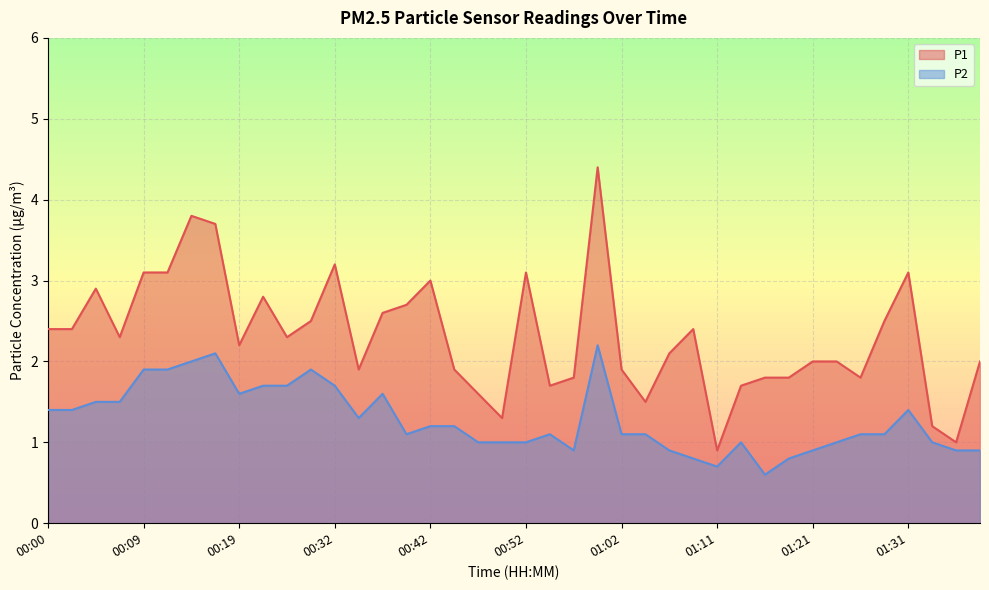

What is the value of the P1 point at the 9th from the left?

2.2